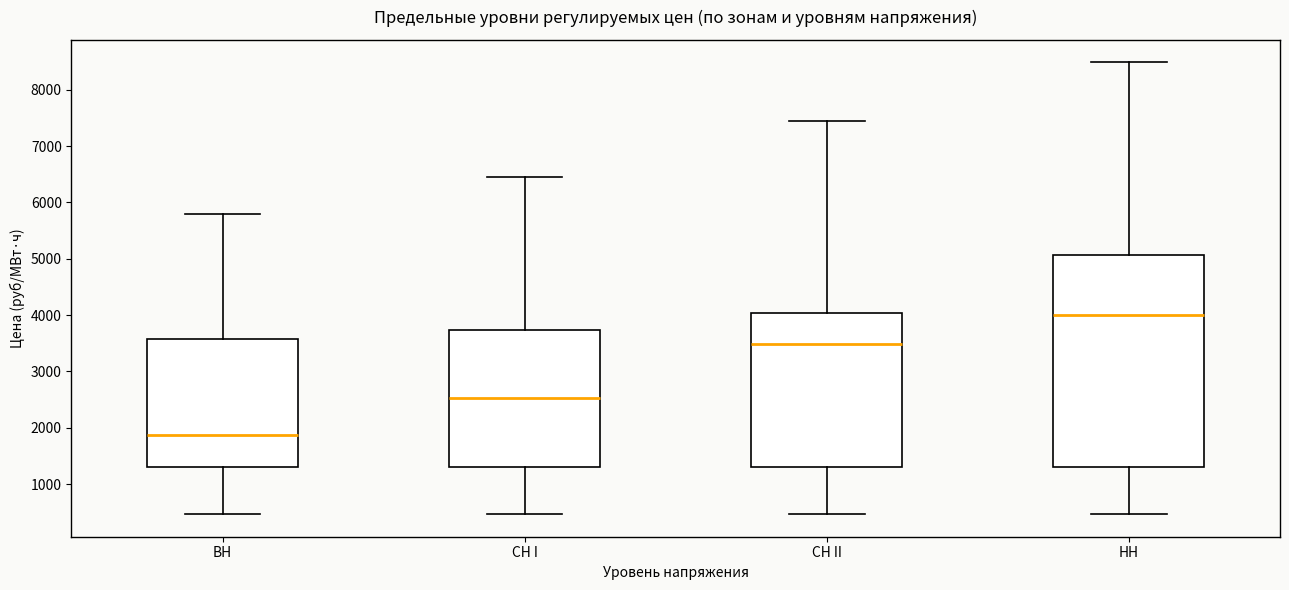

Reading left to right, transcribe this box plot: for each box, give where its median line is, the range the box spans, and where its two whiskers end, as read against the y-axis. The values are not printed on the chart, so give them approximately, as read against the axis.

ВН: median 1900, box 1300 to 3600, whiskers 500 to 5800
СН I: median 2500, box 1300 to 3700, whiskers 500 to 6500
СН II: median 3500, box 1300 to 4000, whiskers 500 to 7500
НН: median 4000, box 1300 to 5100, whiskers 500 to 8500